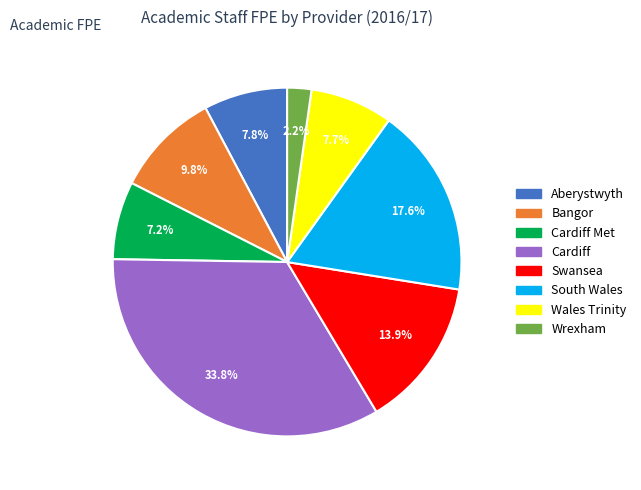

Combined, do Cardiff Met and Bangor account for over 50%?

No